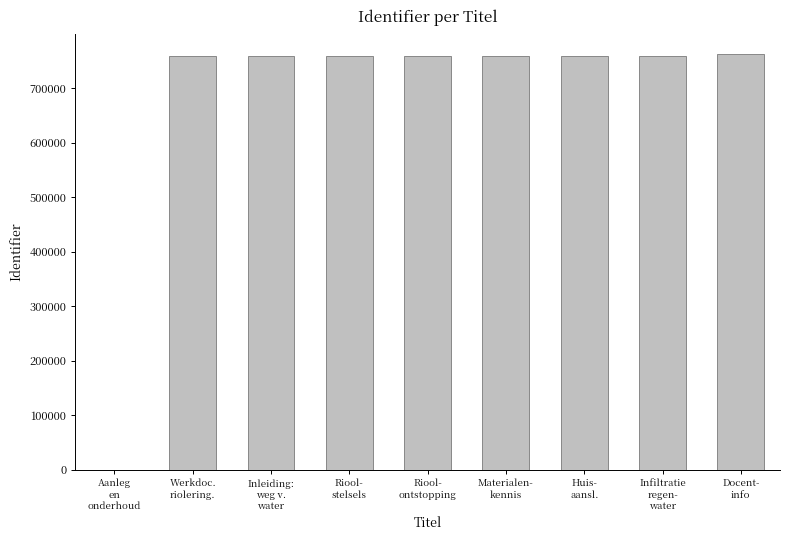

What is the sum of all values?

6068780